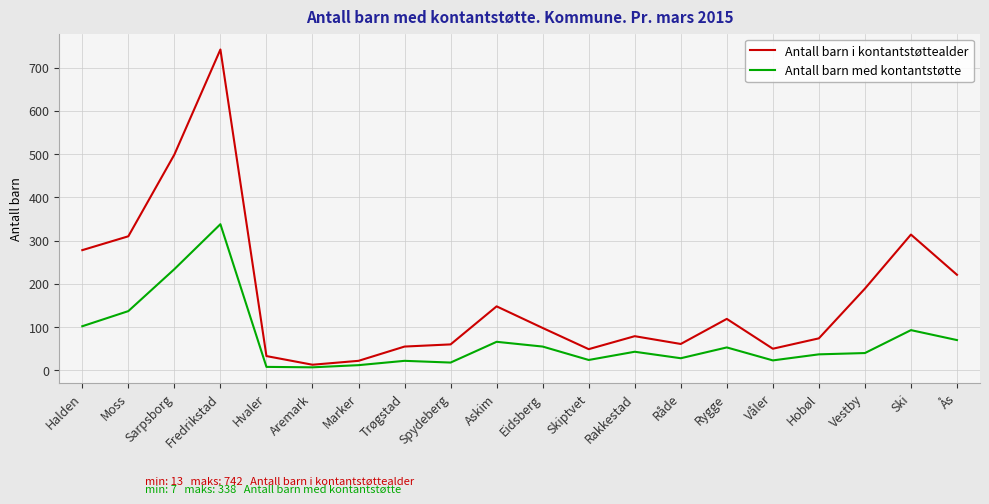

Rank the series at Rakkestad from highest to lowest value.

Antall barn i kontantstøttealder, Antall barn med kontantstøtte